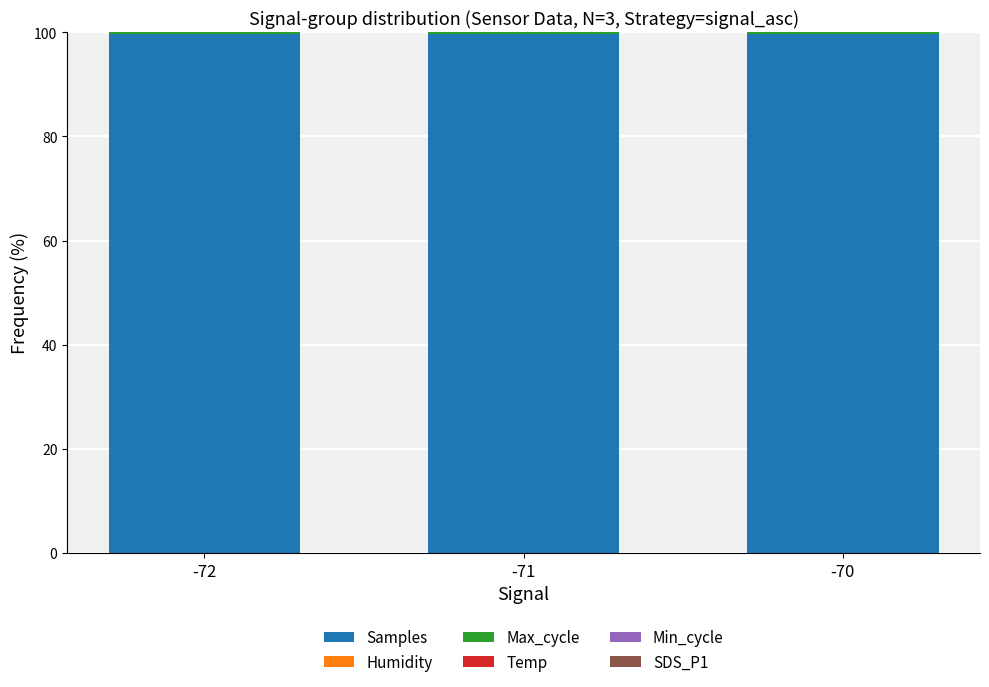

Are the bars grouped side by side (vs. stacked)?

No